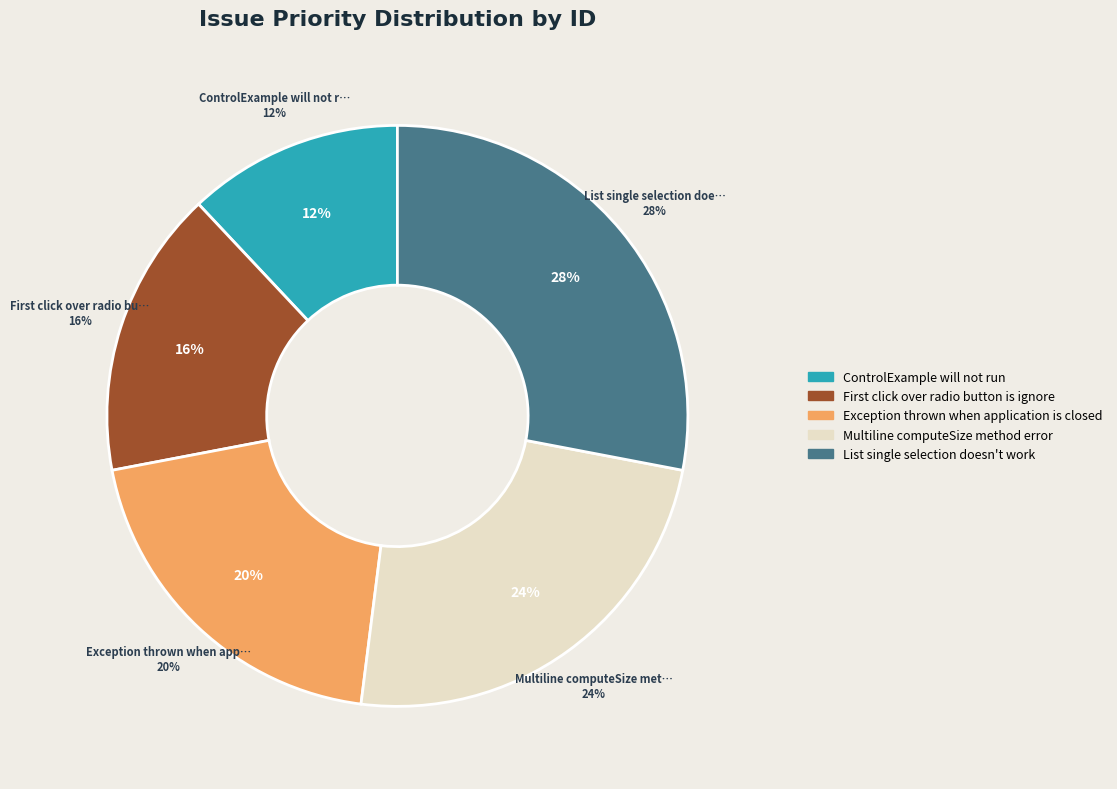

Which category has the smallest portion of the pie?

ControlExample will not run